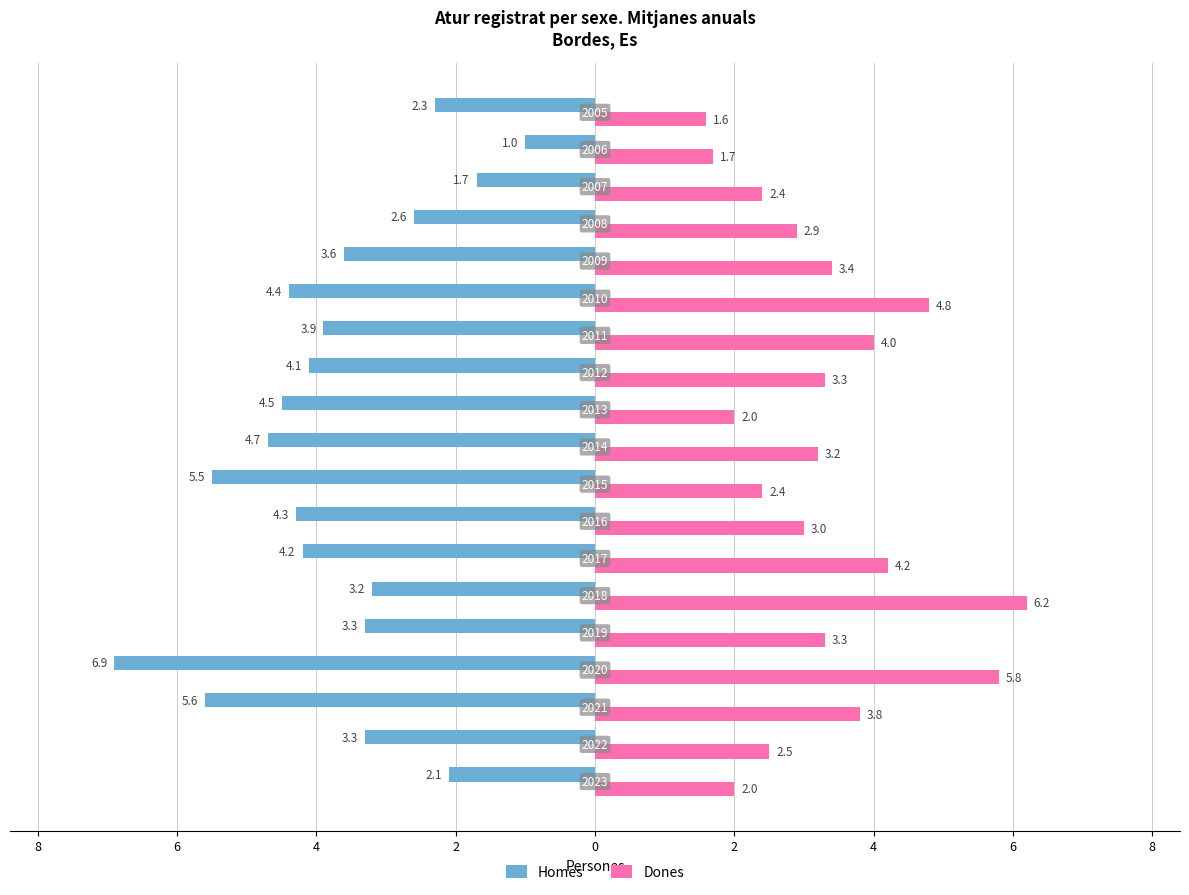

What are all the series names shown in the legend?

Homes, Dones